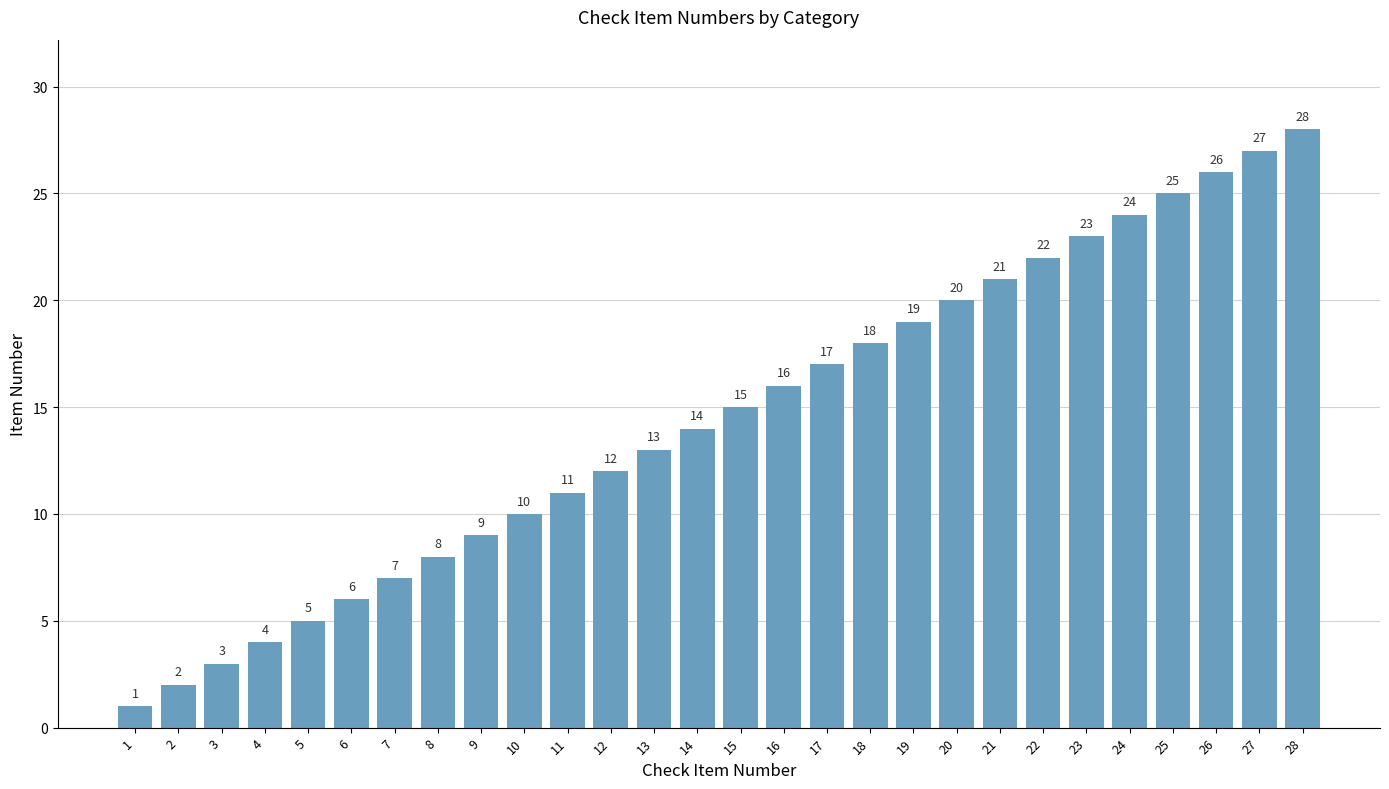

The chart shows a value of 8 at 12. True or false?

False